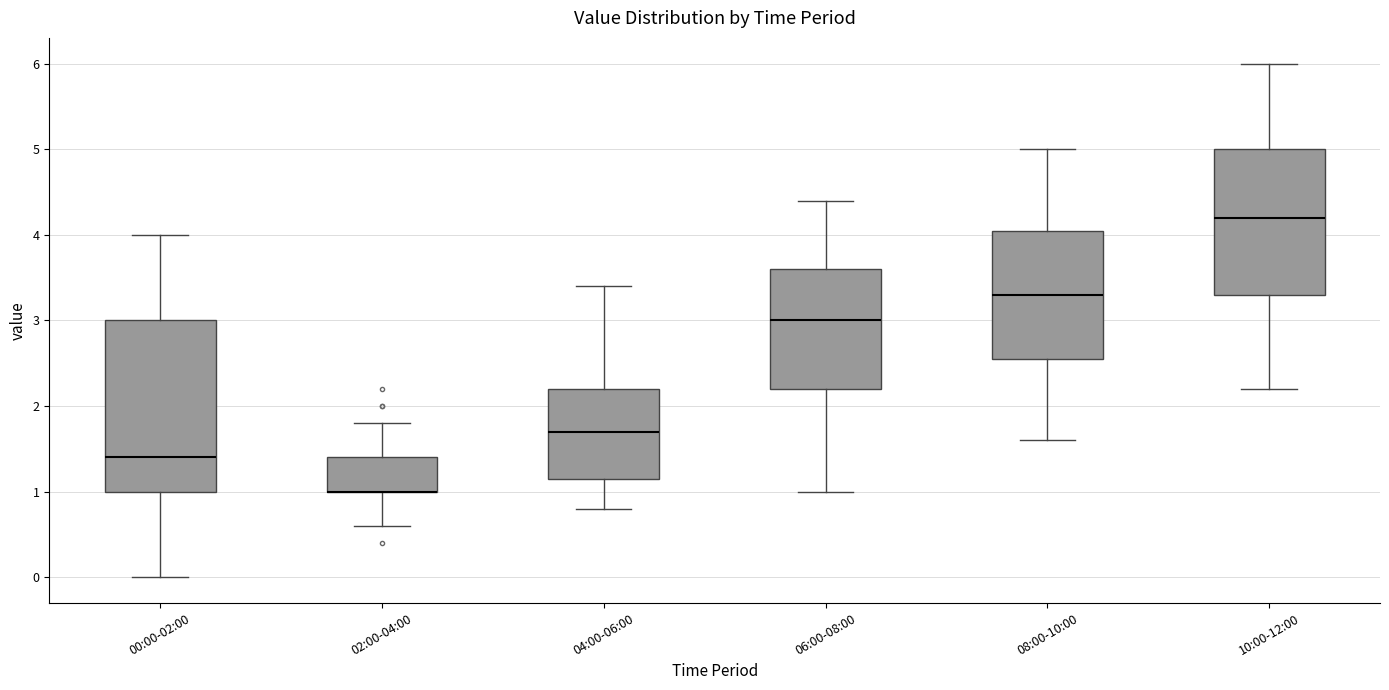

Which box is the tallest, from its lower edge to its upper edge?

00:00-02:00